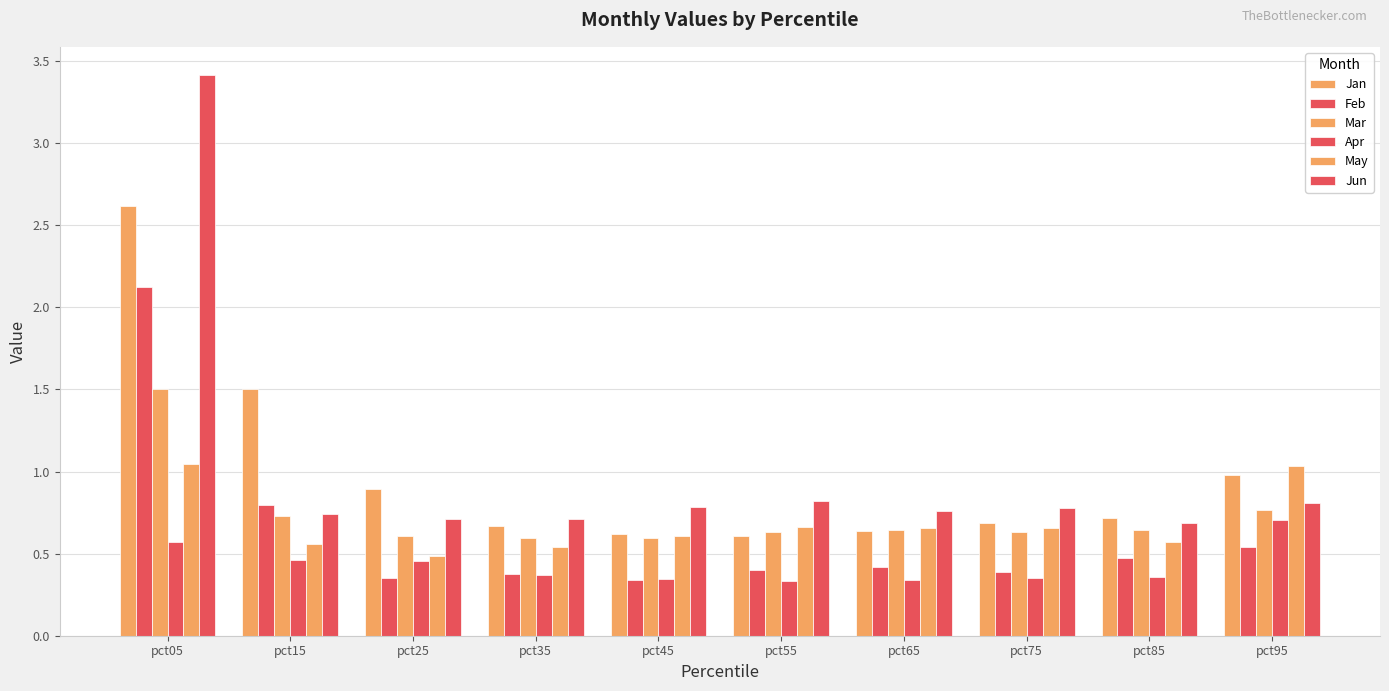

Are the bars horizontal?

No